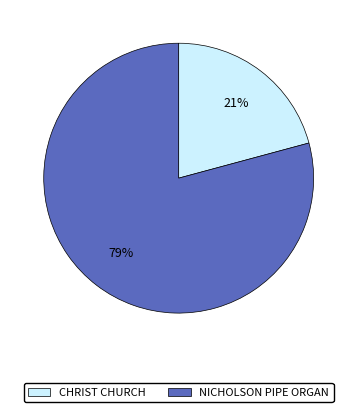

Which category has the smallest portion of the pie?

CHRIST CHURCH